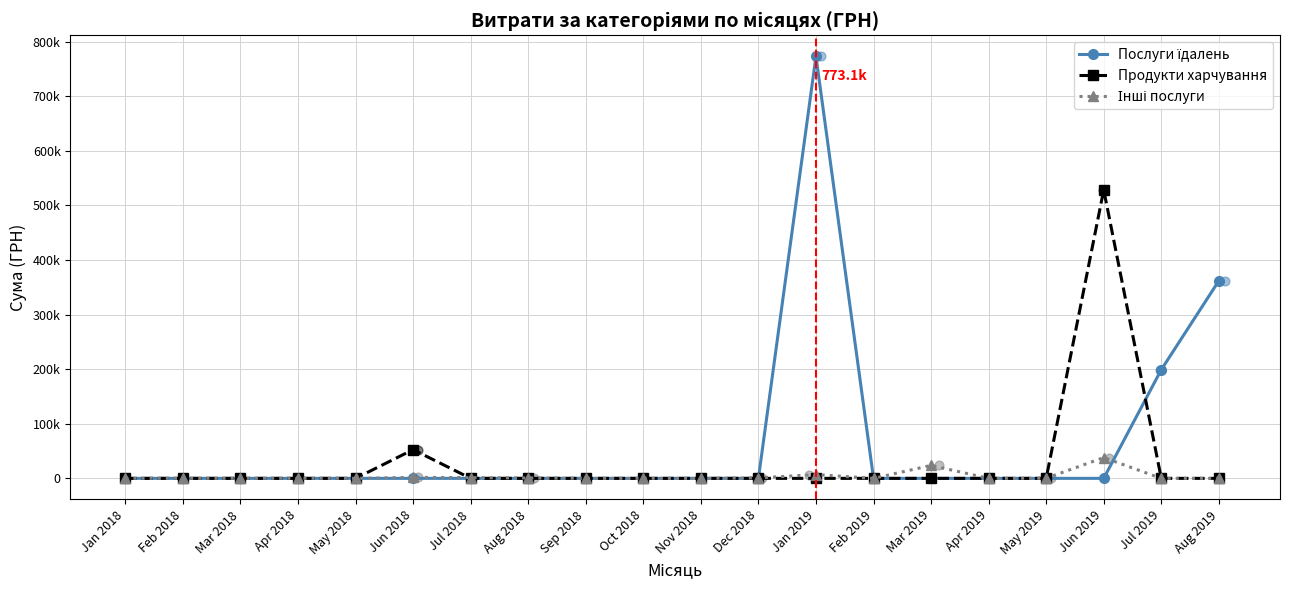

What are all the series names shown in the legend?

Послуги їдалень, Продукти харчування, Інші послуги